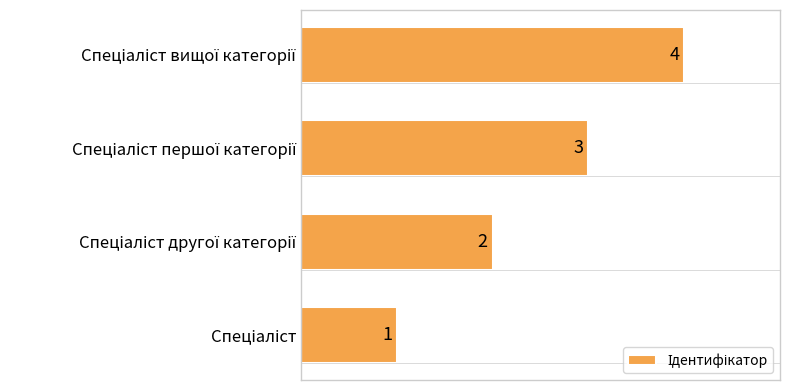

What is the sum of all values?

10